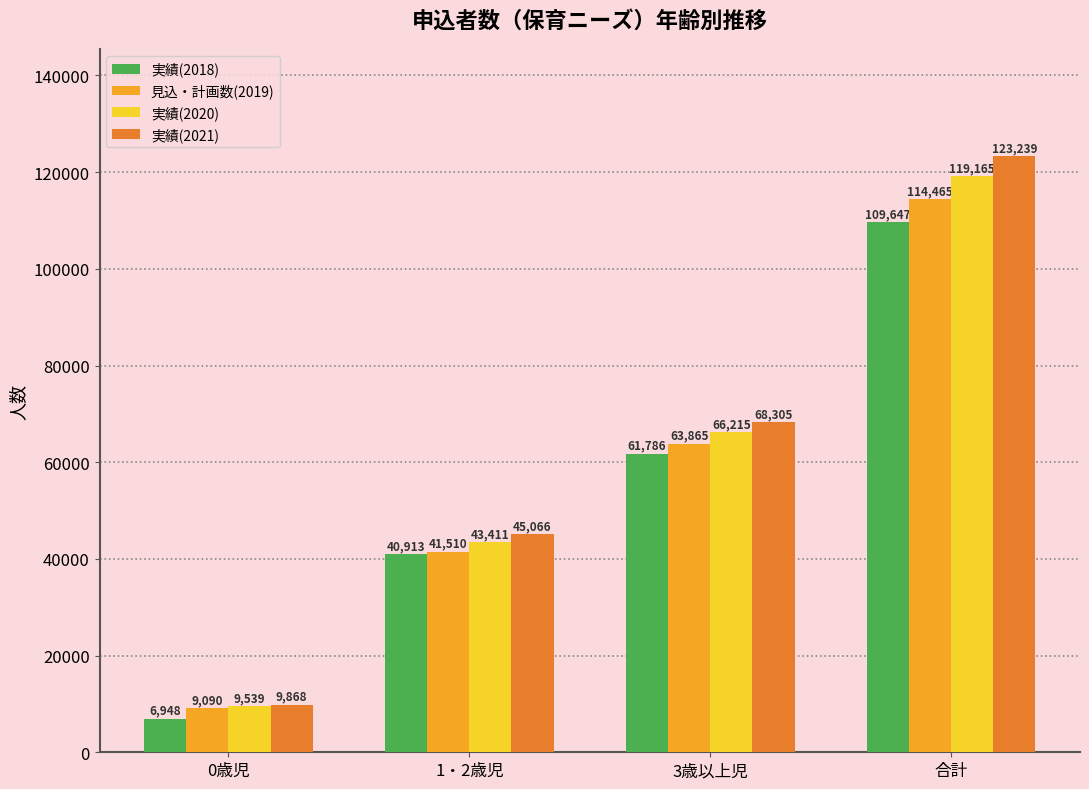

What is the total value across all series at 合計?

466515.2